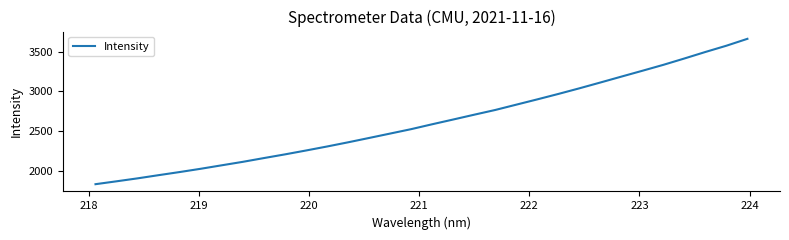

Reading left to right, what are all the values shown in this chart?

1828.4	1864.7	1902.0	1942.3	1981.6	2022.8	2066.7	2110.3	2157.7	2204.2	2253.1	2303.5	2356.3	2411.2	2466.7	2522.3	2583.9	2643.8	2704.6	2764.1	2831.1	2897.8	2966.1	3036.9	3110.3	3184.6	3258.4	3333.3	3413.3	3495.4	3574.3	3661.2